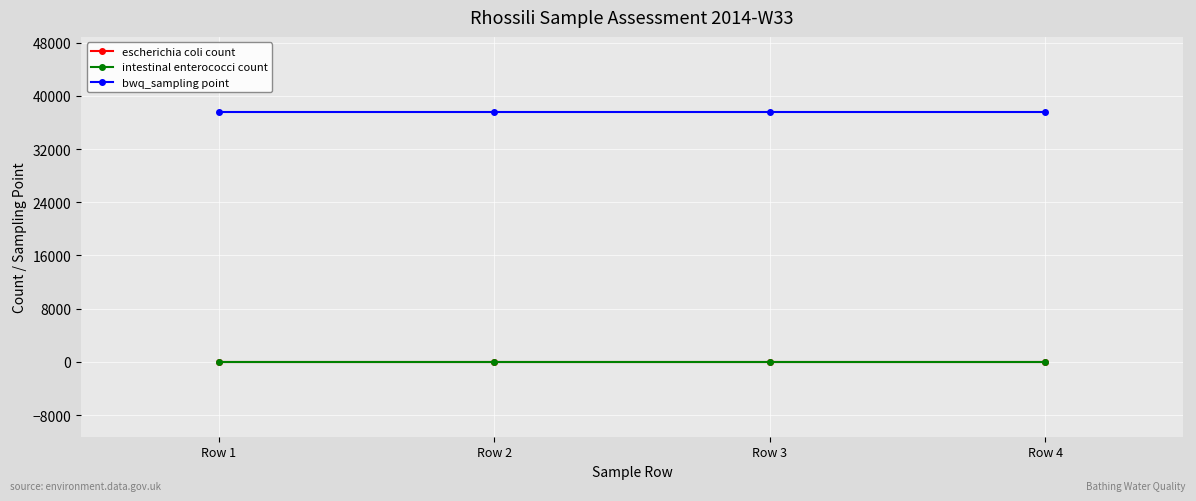

Is this an area chart (filled region under the line)?

No